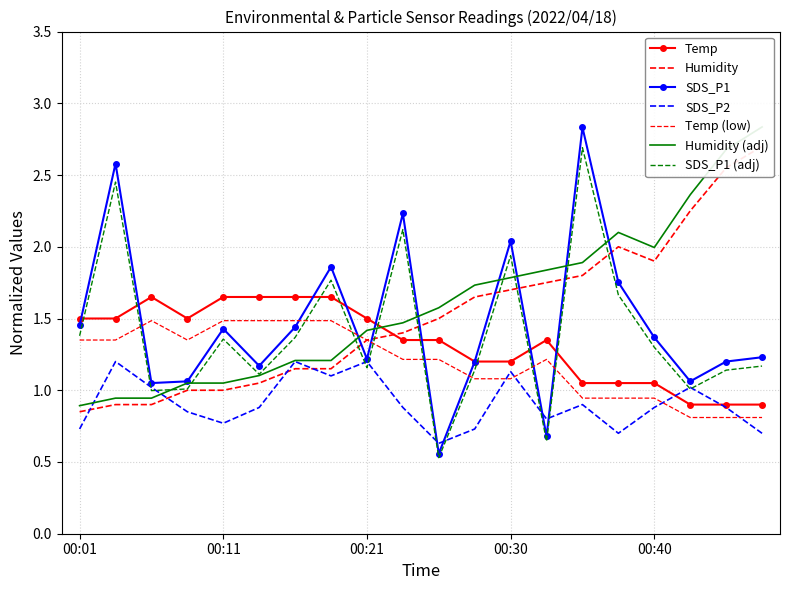

Between 00:06 and 00:08, which series saw the biggest shift?

SDS_P2